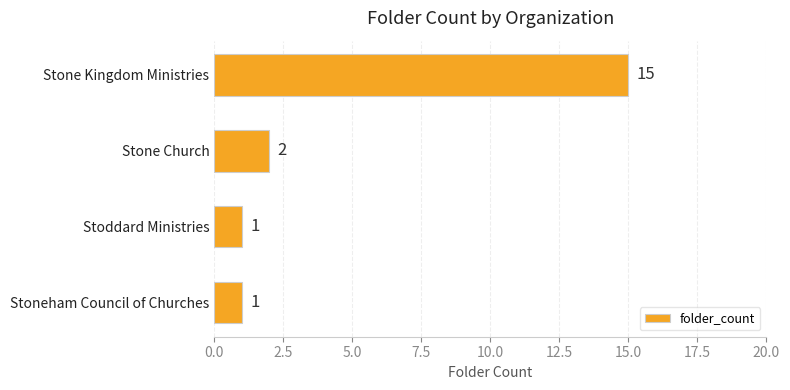

Which has a higher value, Stone Kingdom Ministries or Stoddard Ministries?

Stone Kingdom Ministries